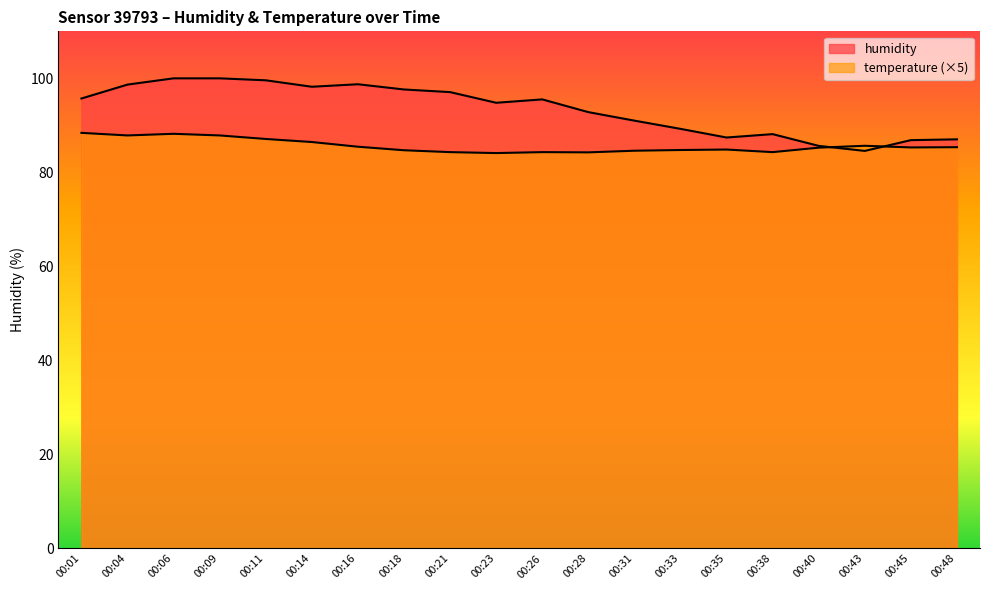

True or false: humidity has a value of 89.2 at 00:33.

True